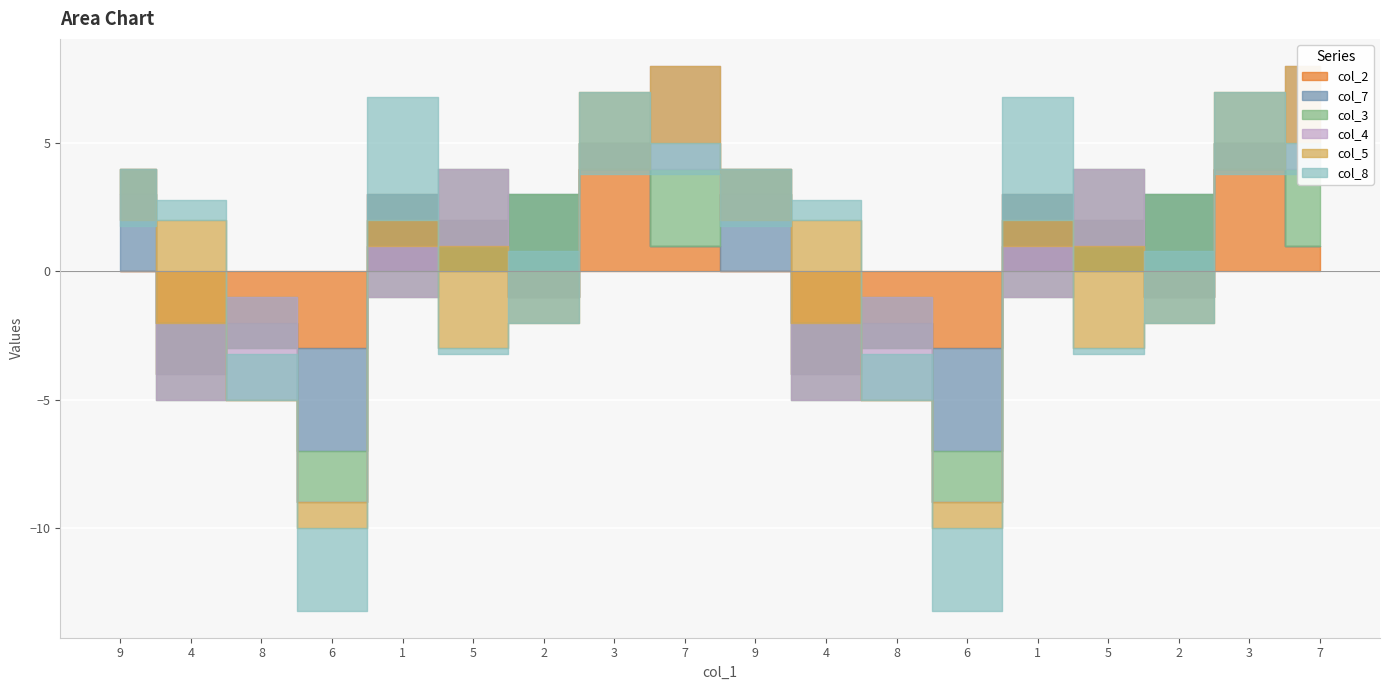

True or false: col_4 and col_7 cross at least once.

True